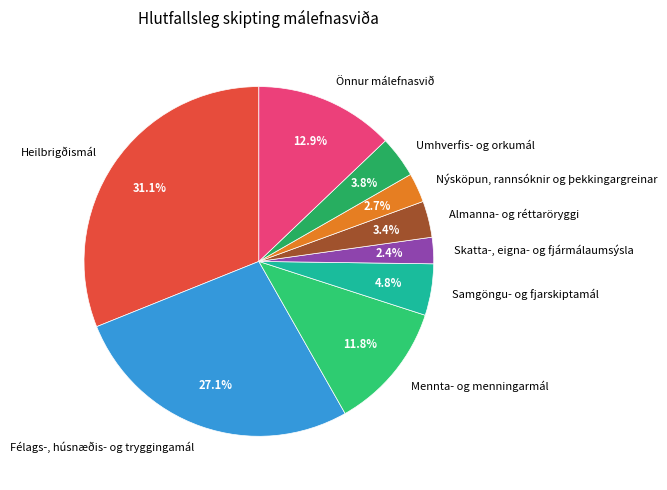

Which slice is the largest?

Heilbrigðismál